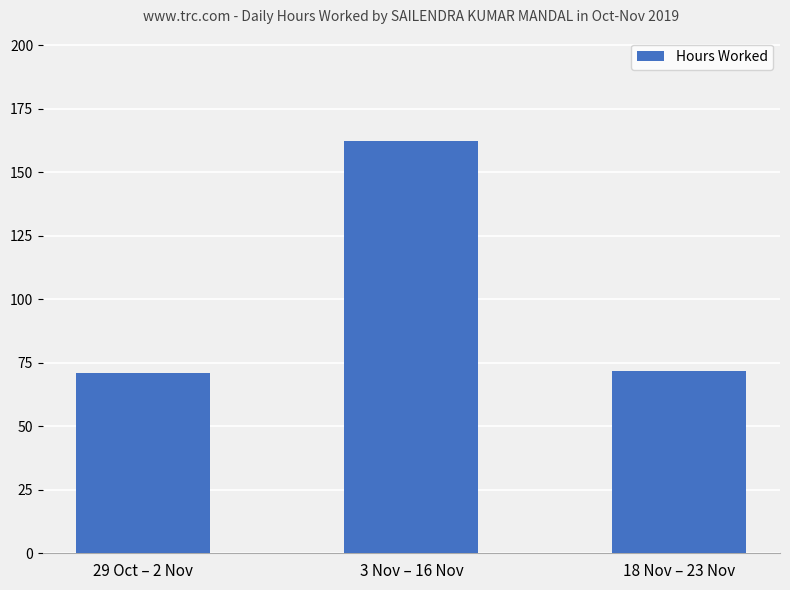

What is the approximate value at 29 Oct – 2 Nov?

71.1